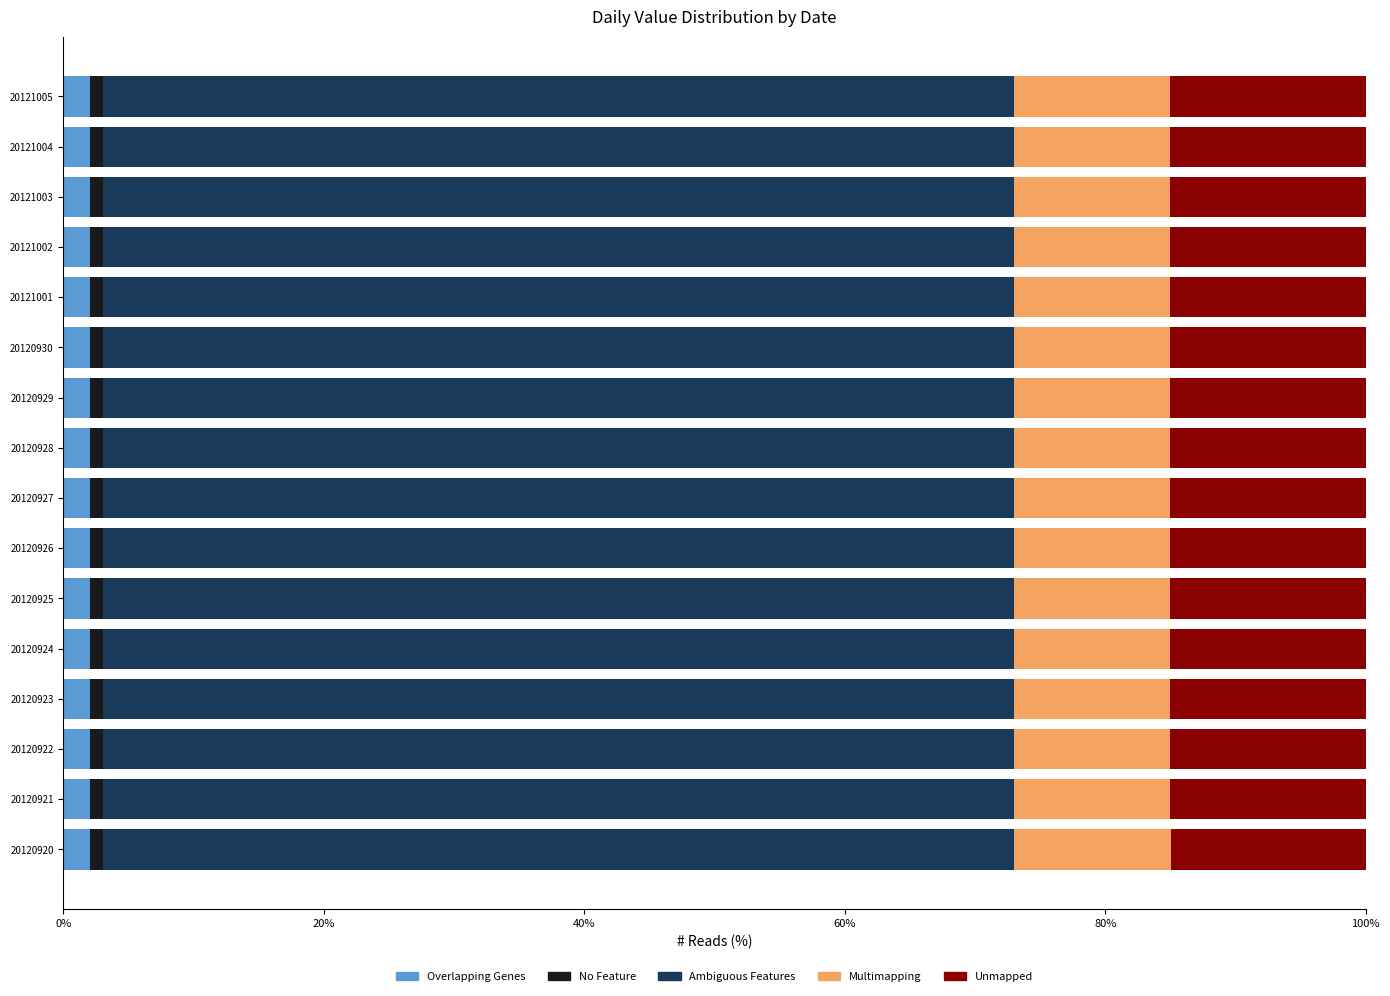

What is the average value of the Overlapping Genes series?

2.0